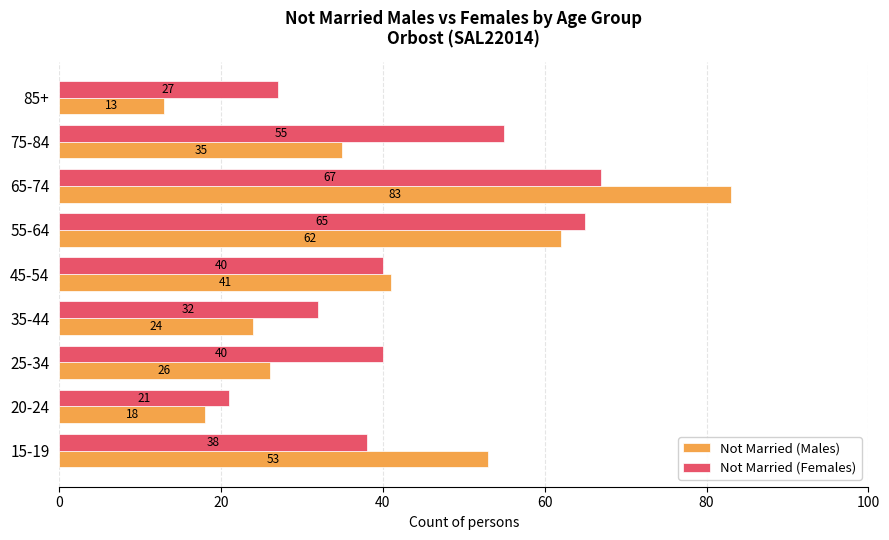

The value of Not Married (Females) at 25-34 is 14. True or false?

False